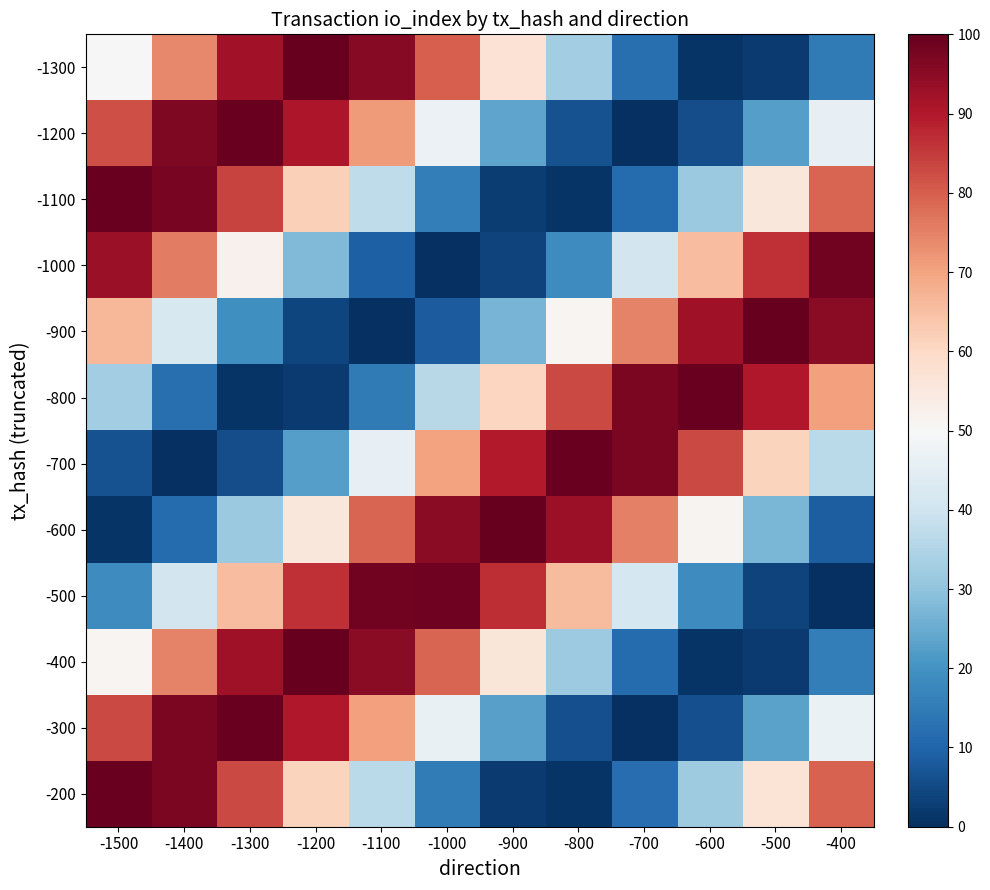

Rank the series at -900 from lowest to highest value.

-200, -1100, -1000, -300, -1200, -900, -400, -1300, -800, -500, -700, -600